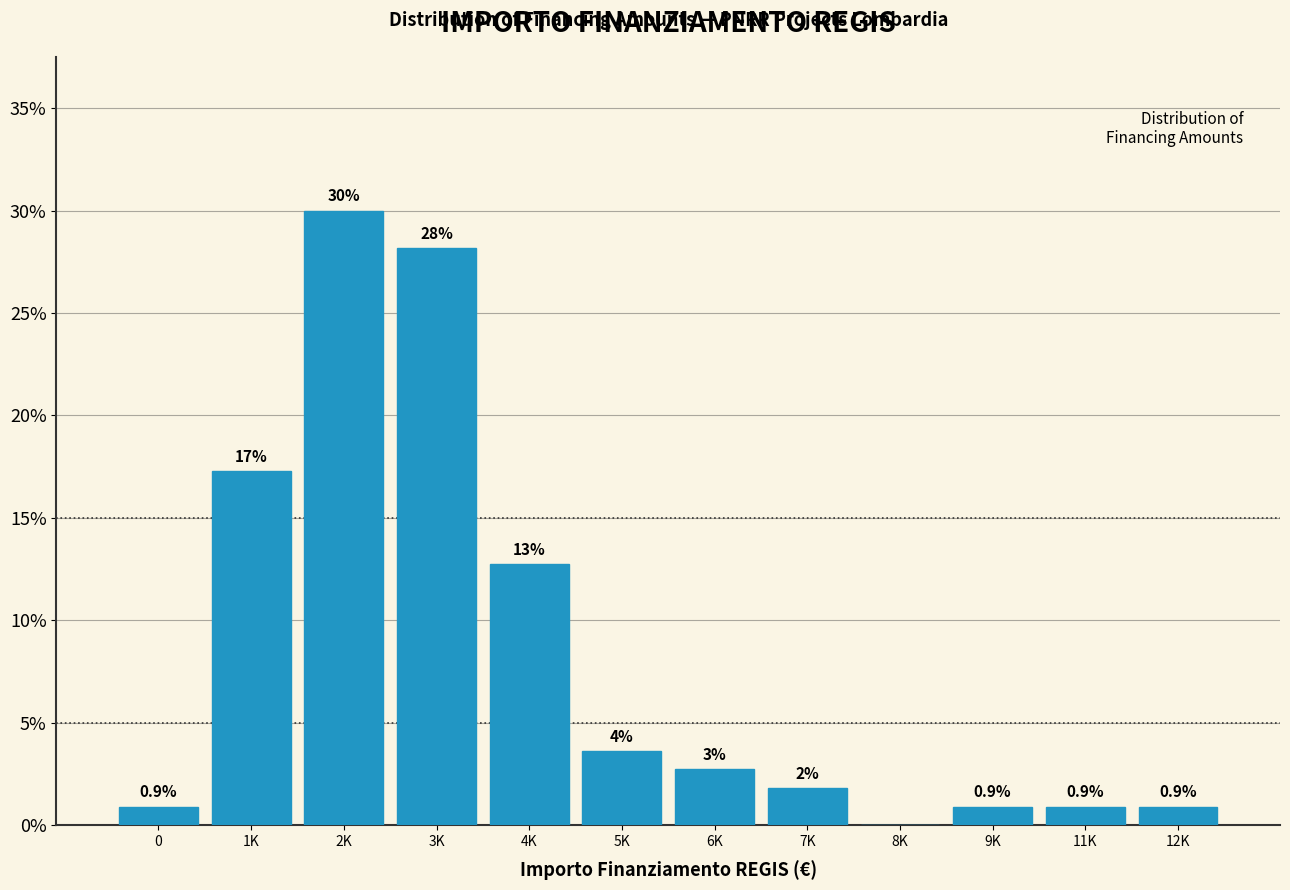

Are the bars horizontal?

No